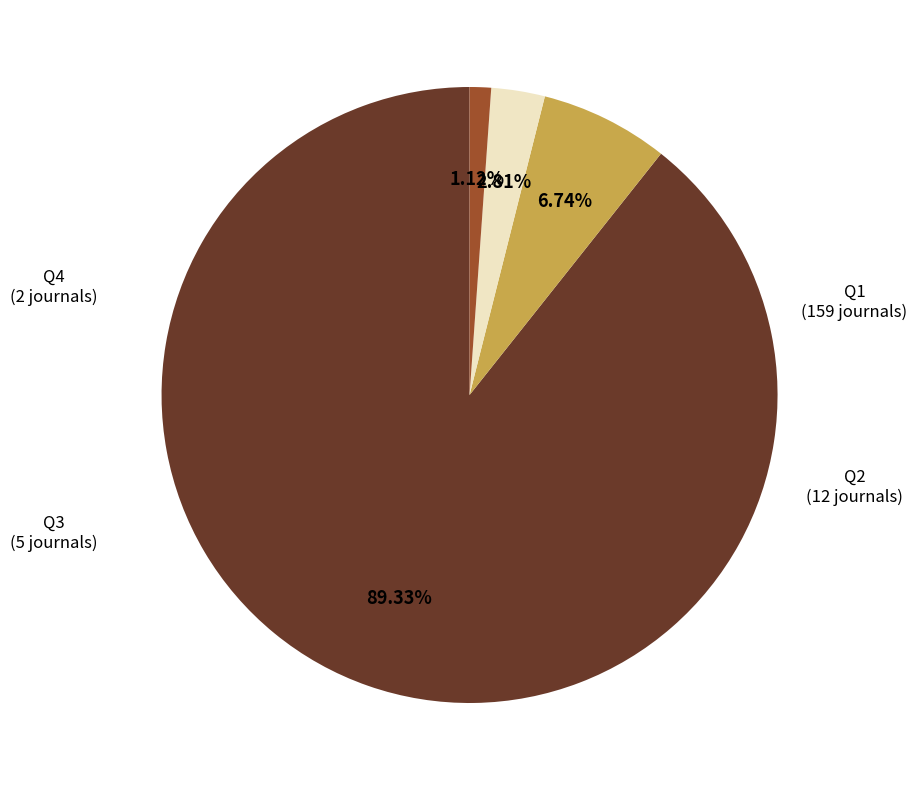

What is the total percentage of Q3 and Q2?

9.6%